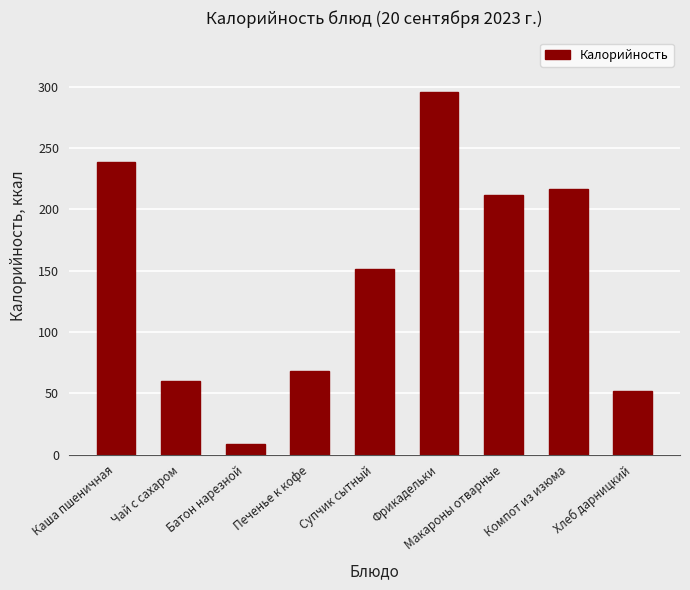

Rank the categories by value from lowest to highest.

Батон нарезной, Хлеб дарницкий, Чай с сахаром, Печенье к кофе, Супчик сытный, Макароны отварные, Компот из изюма, Каша пшеничная, Фрикадельки